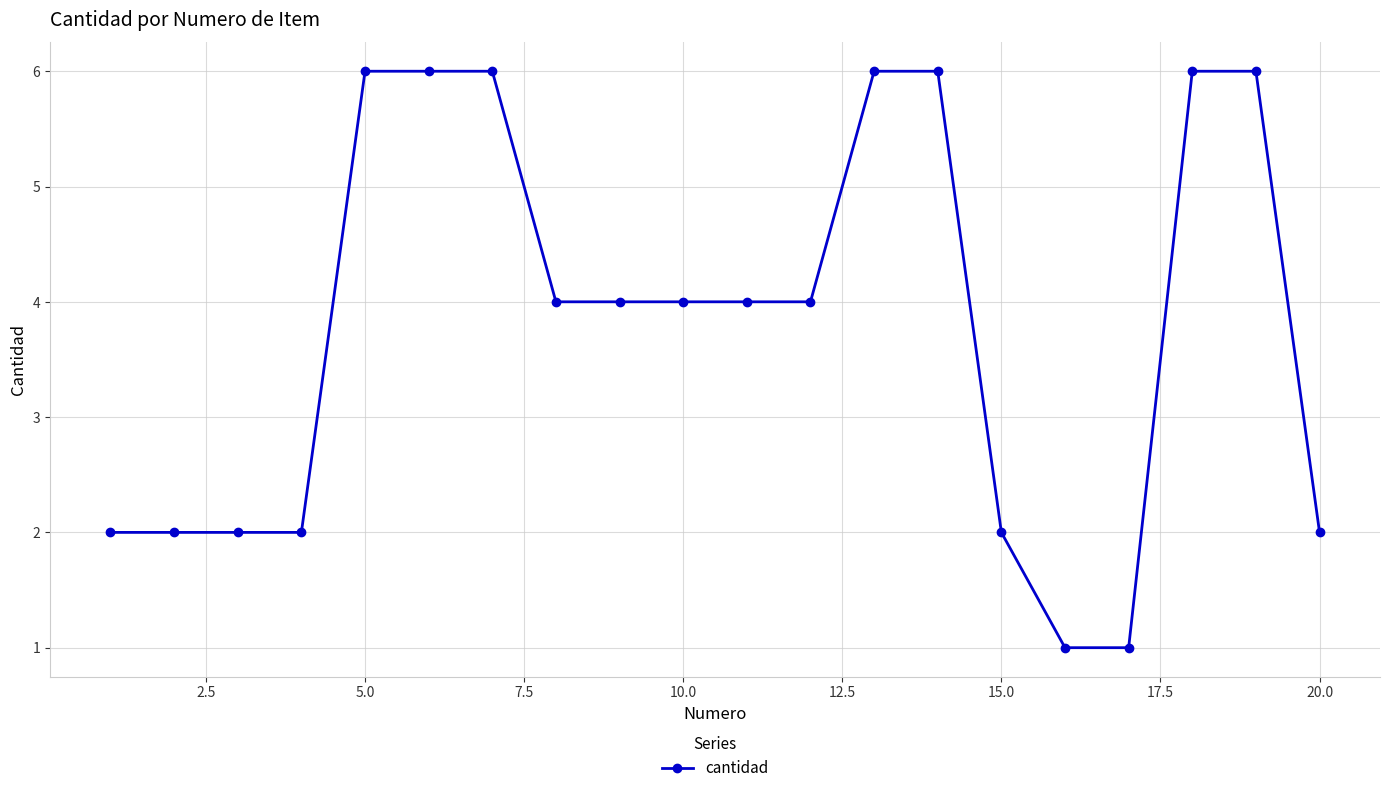

How many values are between 2 and 6?

18